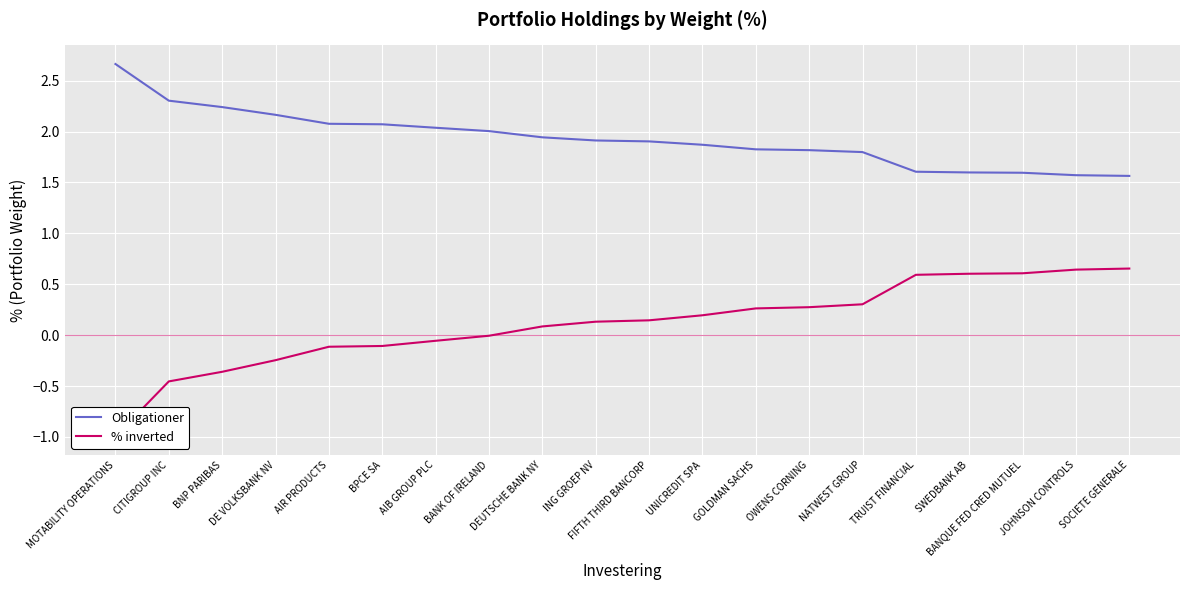

Reading left to right, extract all data points from this chart.

Obligationer: MOTABILITY OPERATIONS=2.7	CITIGROUP INC=2.3	BNP PARIBAS=2.2	DE VOLKSBANK NV=2.2	AIR PRODUCTS=2.1	BPCE SA=2.1	AIB GROUP PLC=2.0	BANK OF IRELAND=2.0	DEUTSCHE BANK NY=1.9	ING GROEP NV=1.9	FIFTH THIRD BANCORP=1.9	UNICREDIT SPA=1.9	GOLDMAN SACHS=1.8	OWENS CORNING=1.8	NATWEST GROUP=1.8	TRUIST FINANCIAL=1.6	SWEDBANK AB=1.6	BANQUE FED CRED MUTUEL=1.6	JOHNSON CONTROLS=1.6	SOCIETE GENERALE=1.6
% inverted: MOTABILITY OPERATIONS=-1.0	CITIGROUP INC=-0.5	BNP PARIBAS=-0.4	DE VOLKSBANK NV=-0.2	AIR PRODUCTS=-0.1	BPCE SA=-0.1	AIB GROUP PLC=-0.1	BANK OF IRELAND=-0.0	DEUTSCHE BANK NY=0.1	ING GROEP NV=0.1	FIFTH THIRD BANCORP=0.1	UNICREDIT SPA=0.2	GOLDMAN SACHS=0.3	OWENS CORNING=0.3	NATWEST GROUP=0.3	TRUIST FINANCIAL=0.6	SWEDBANK AB=0.6	BANQUE FED CRED MUTUEL=0.6	JOHNSON CONTROLS=0.6	SOCIETE GENERALE=0.7